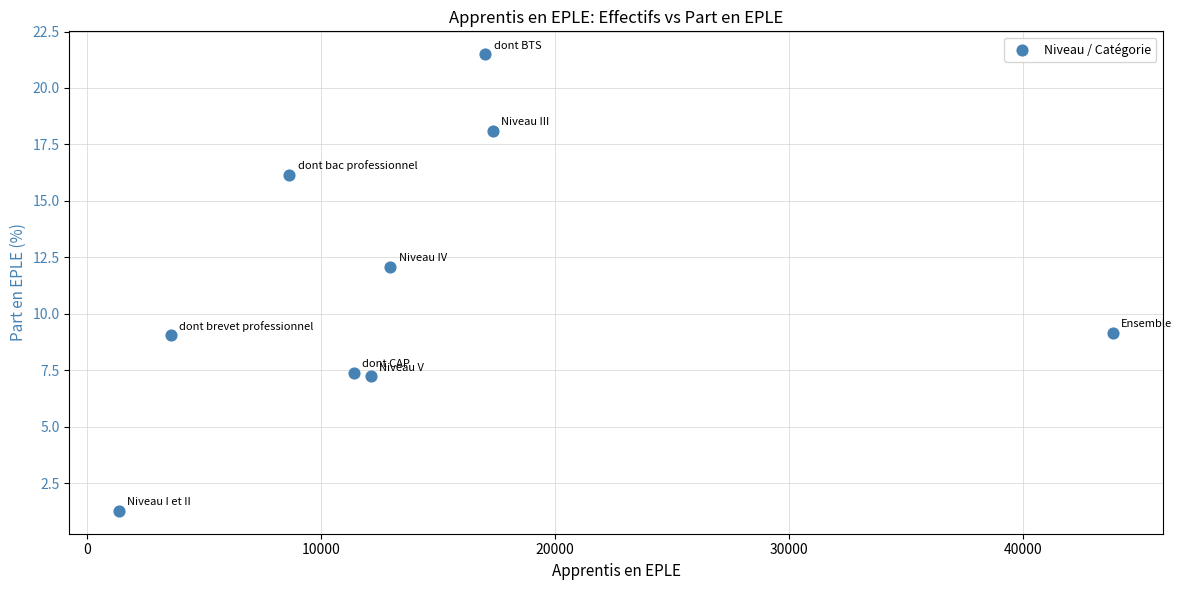

What Y value in the scatter plot is closest to 11?

12.1